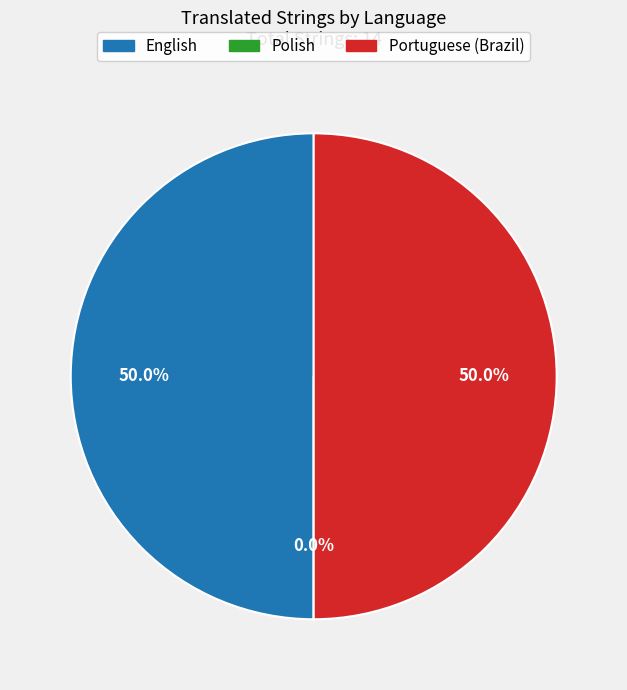

To the nearest percent, what portion does English represent?

50%